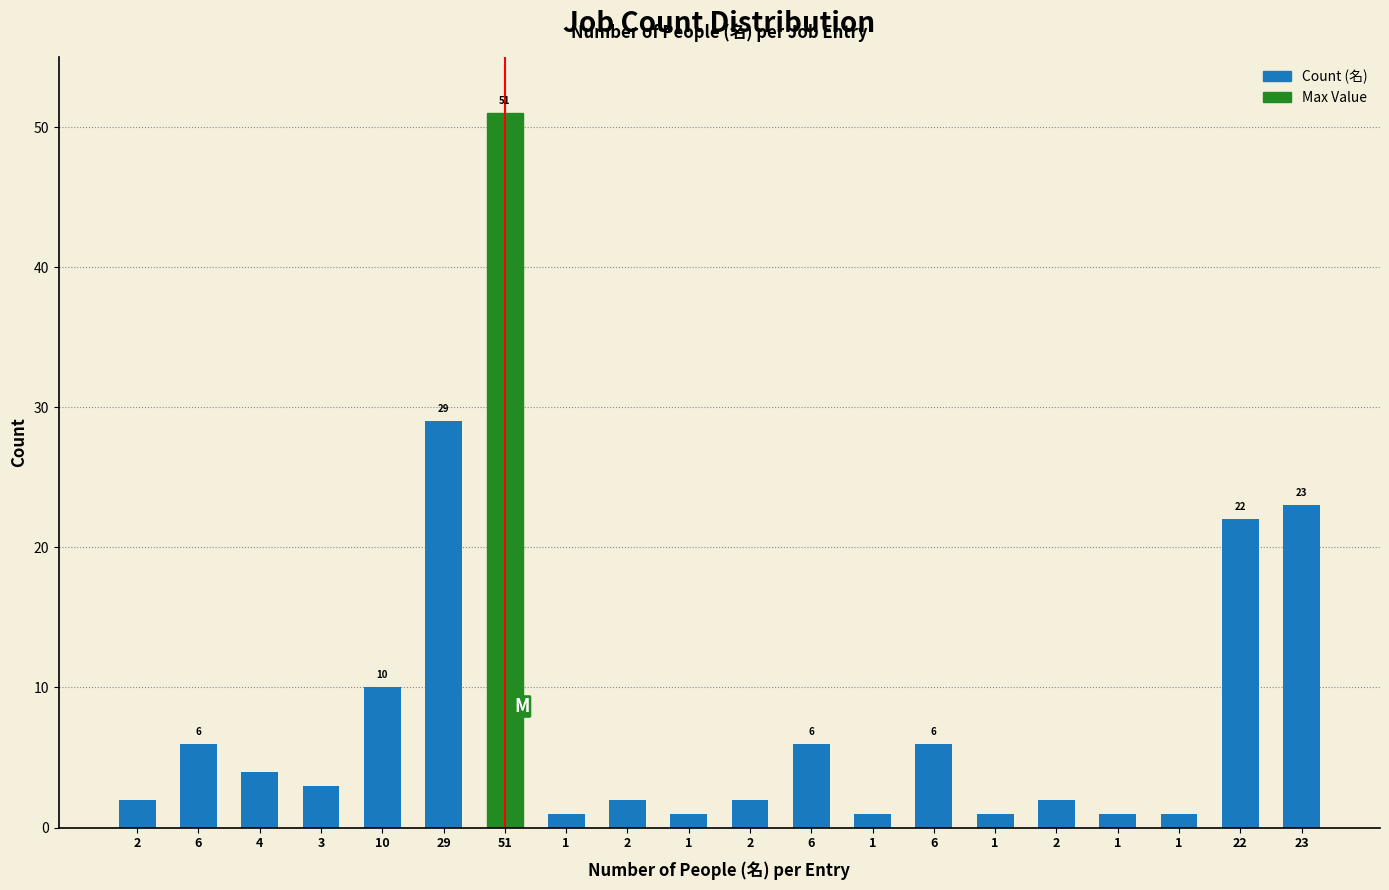

Does the chart contain stacked bars?

No